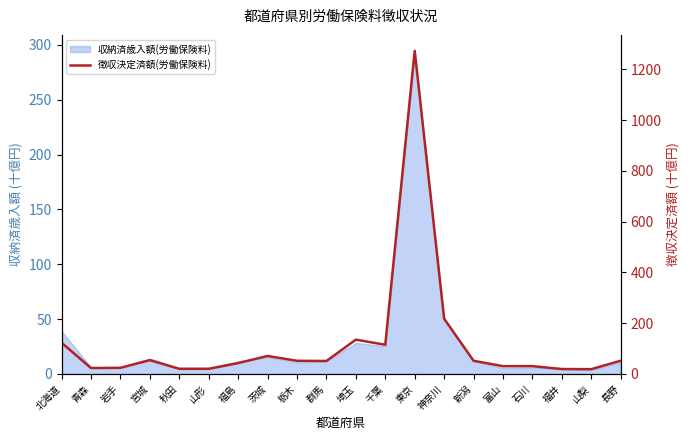

Reading left to right, extract all data points from this chart.

北海道=123.1	青森=23.4	岩手=24.2	宮城=54.4	秋田=20.2	山形=20.3	福島=42.7	茨城=70.8	栃木=51.9	群馬=51.1	埼玉=135.1	千葉=114.9	東京=1272.7	神奈川=217.6	新潟=51.9	富山=30.7	石川=30.8	福井=19.5	山梨=18.9	長野=52.1